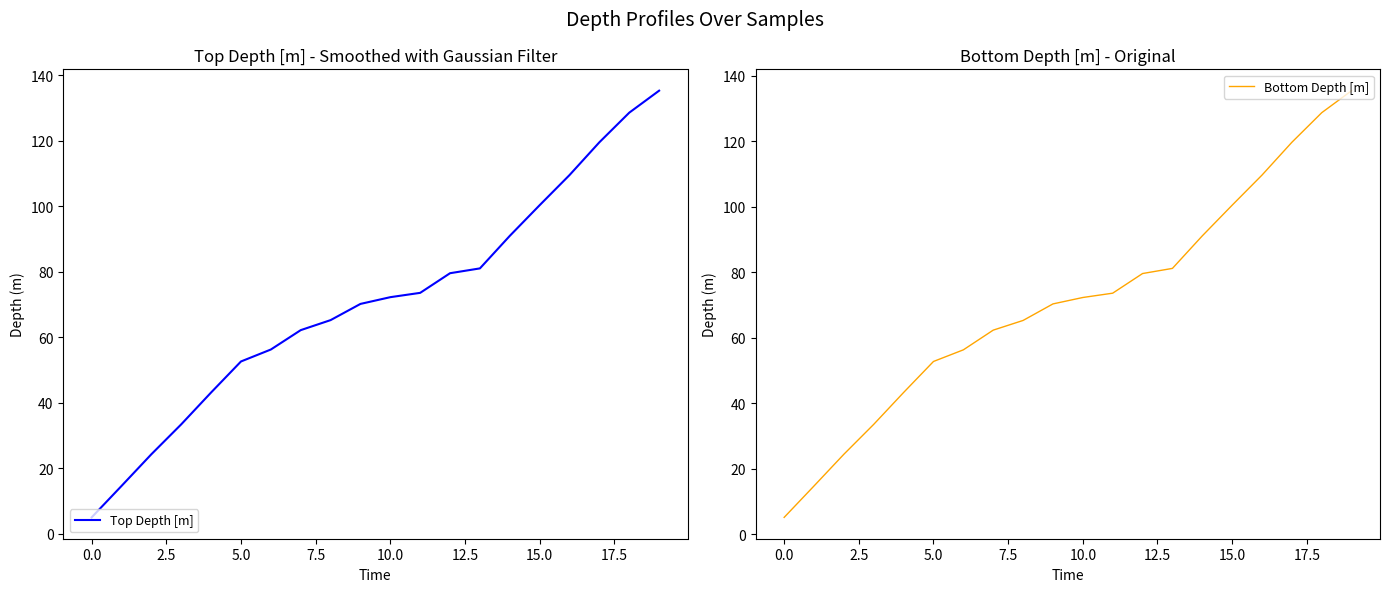

Reading left to right, extract all data points from this chart.

Top Depth [m]: 5.0	14.6	24.3	33.4	43.1	52.6	56.3	62.2	65.2	70.2	72.2	73.6	79.6	81.0	91.0	100.3	109.5	119.6	128.6	135.3
Bottom Depth [m]: 5.1	14.7	24.4	33.5	43.2	52.7	56.3	62.3	65.2	70.3	72.2	73.6	79.6	81.1	91.1	100.5	109.7	119.7	128.7	135.4